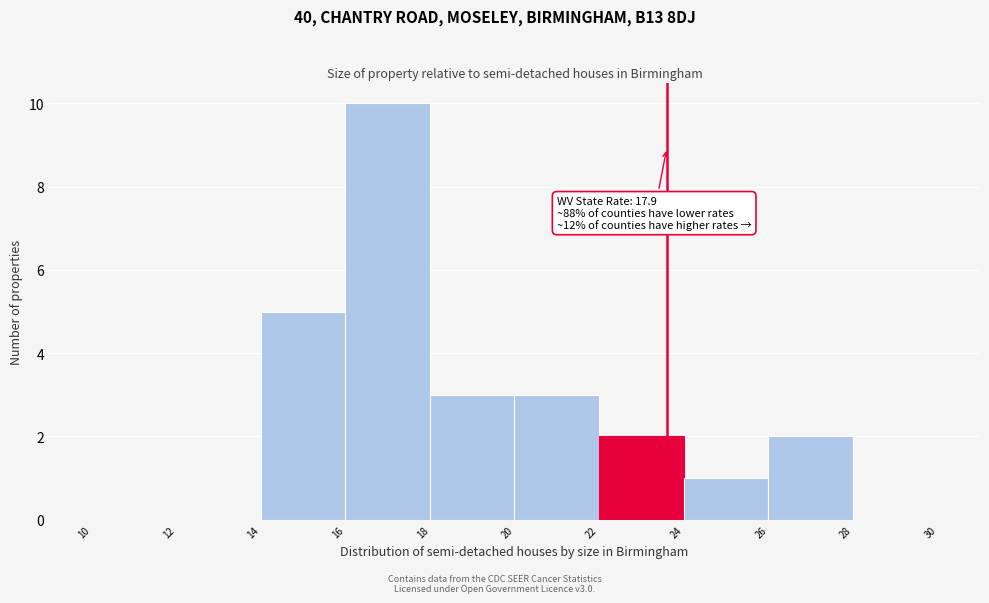

Over which range of the x-axis is the bar tallest?

16 to 18